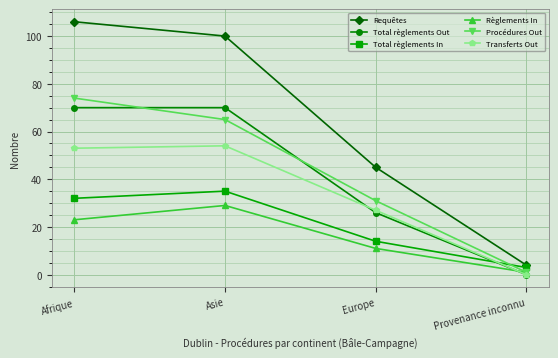

Rank the series at Asie from lowest to highest value.

Règlements In, Total règlements In, Transferts Out, Procédures Out, Total règlements Out, Requêtes